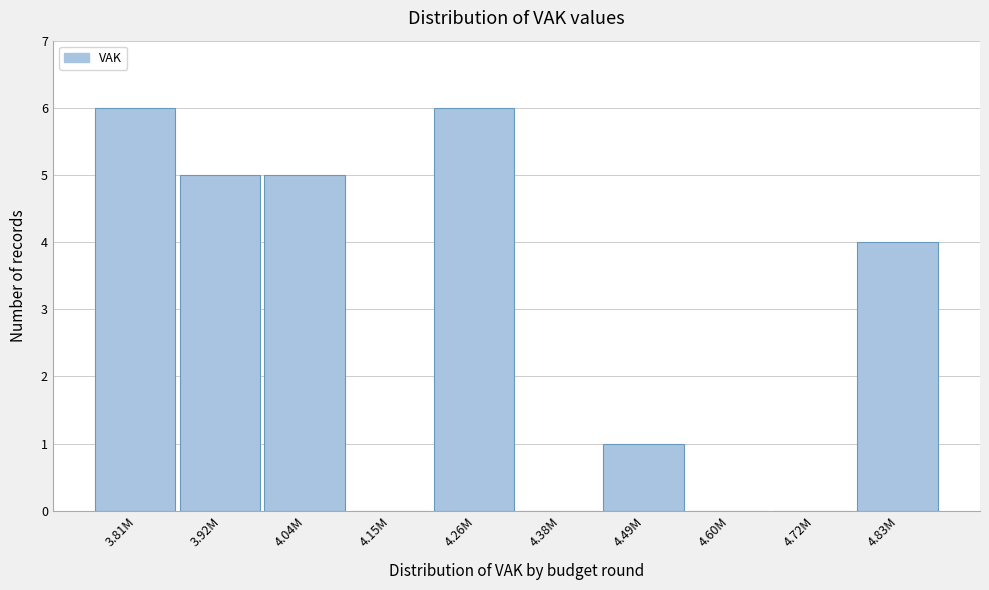

Reading left to right, extract all data points from this chart.

3.81M=6	3.92M=5	4.04M=5	4.15M=0	4.26M=6	4.38M=0	4.49M=1	4.60M=0	4.72M=0	4.83M=4